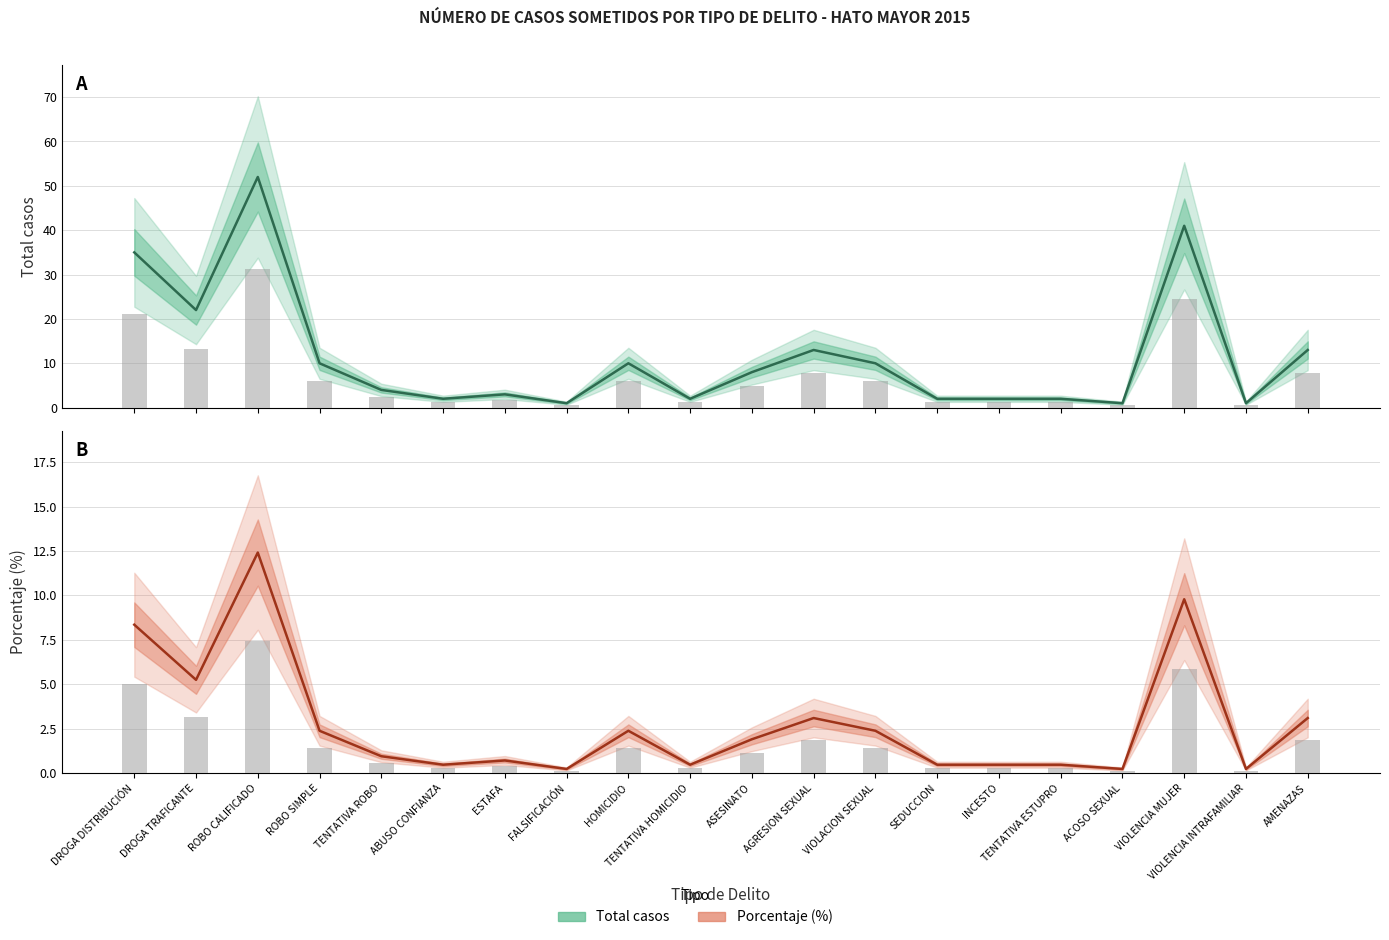

How many bars are there in total?

40